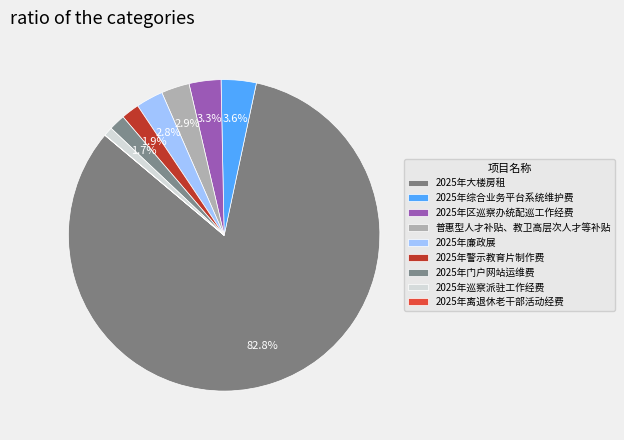

How many slices are in this pie chart?

9